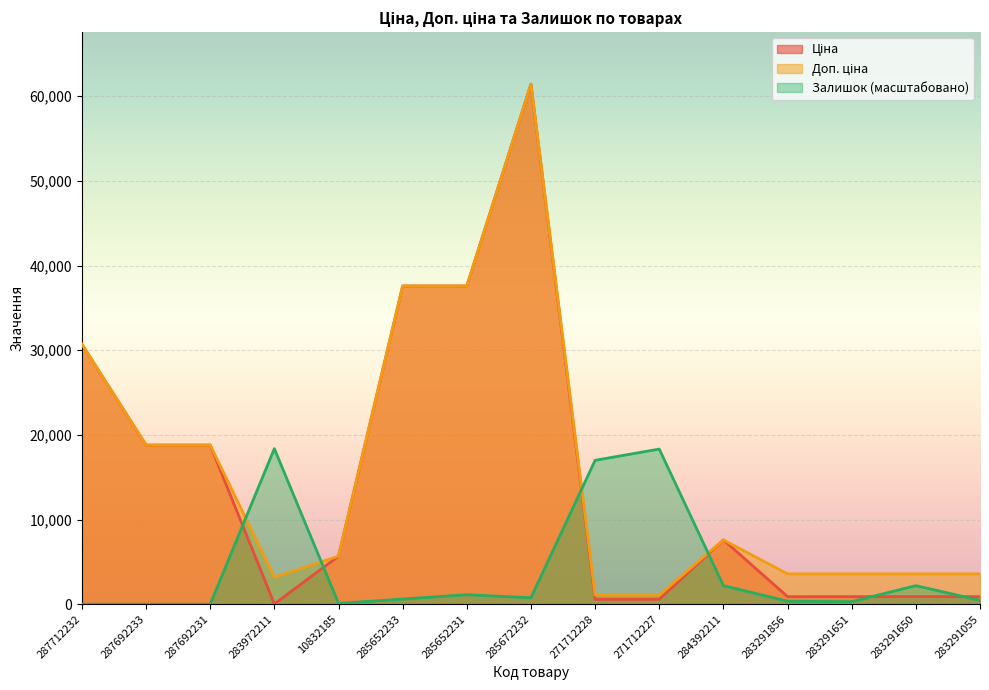

True or false: Ціна and Залишок intersect in this chart.

True